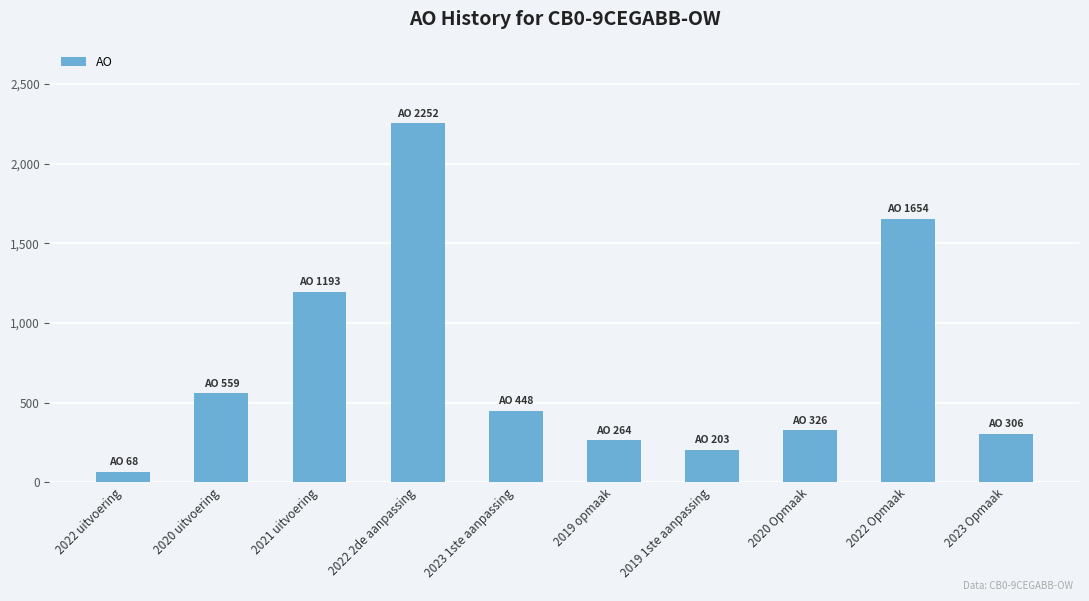

Is it true that the value at 2022 2de aanpassing is 800?

False